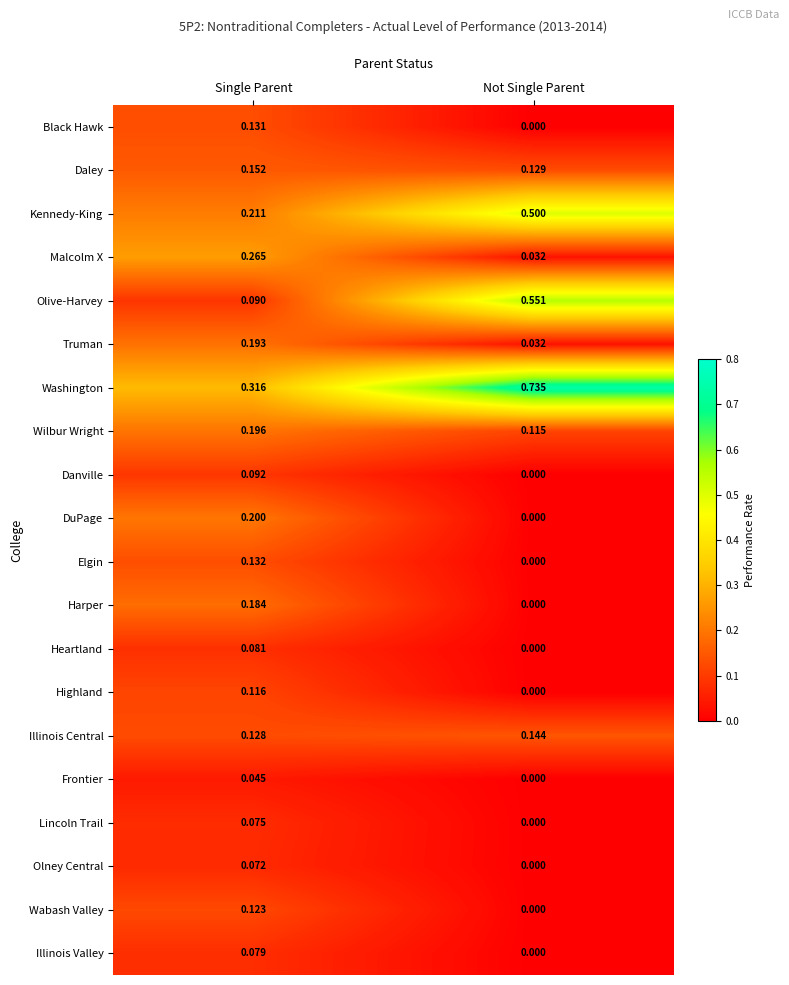

Is the value of Illinois Central at Not Single Parent greater than the value of DuPage at Not Single Parent?

Yes